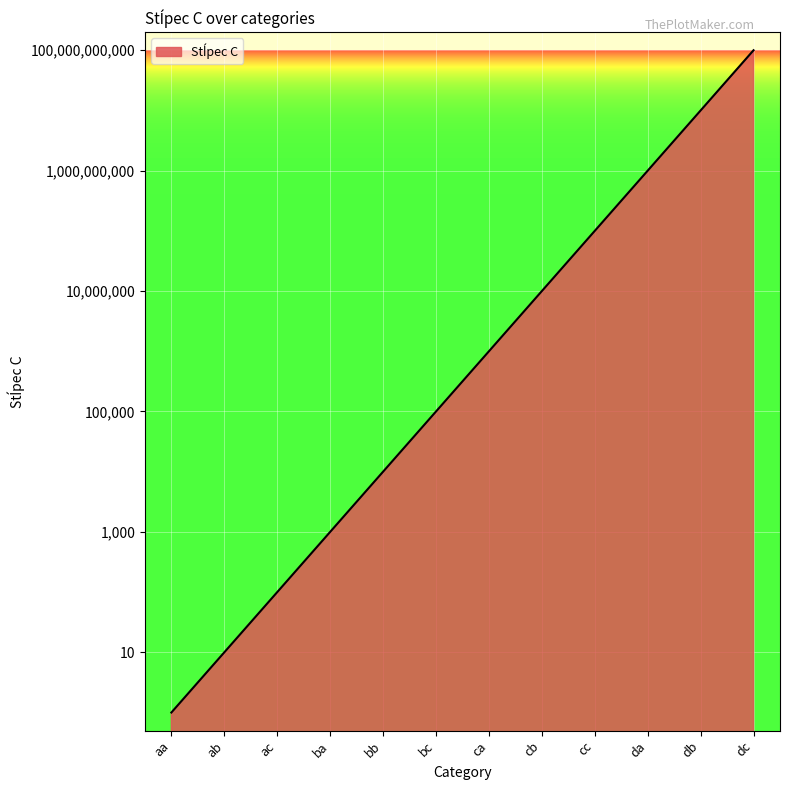

What is the greatest value displayed?

100000000000